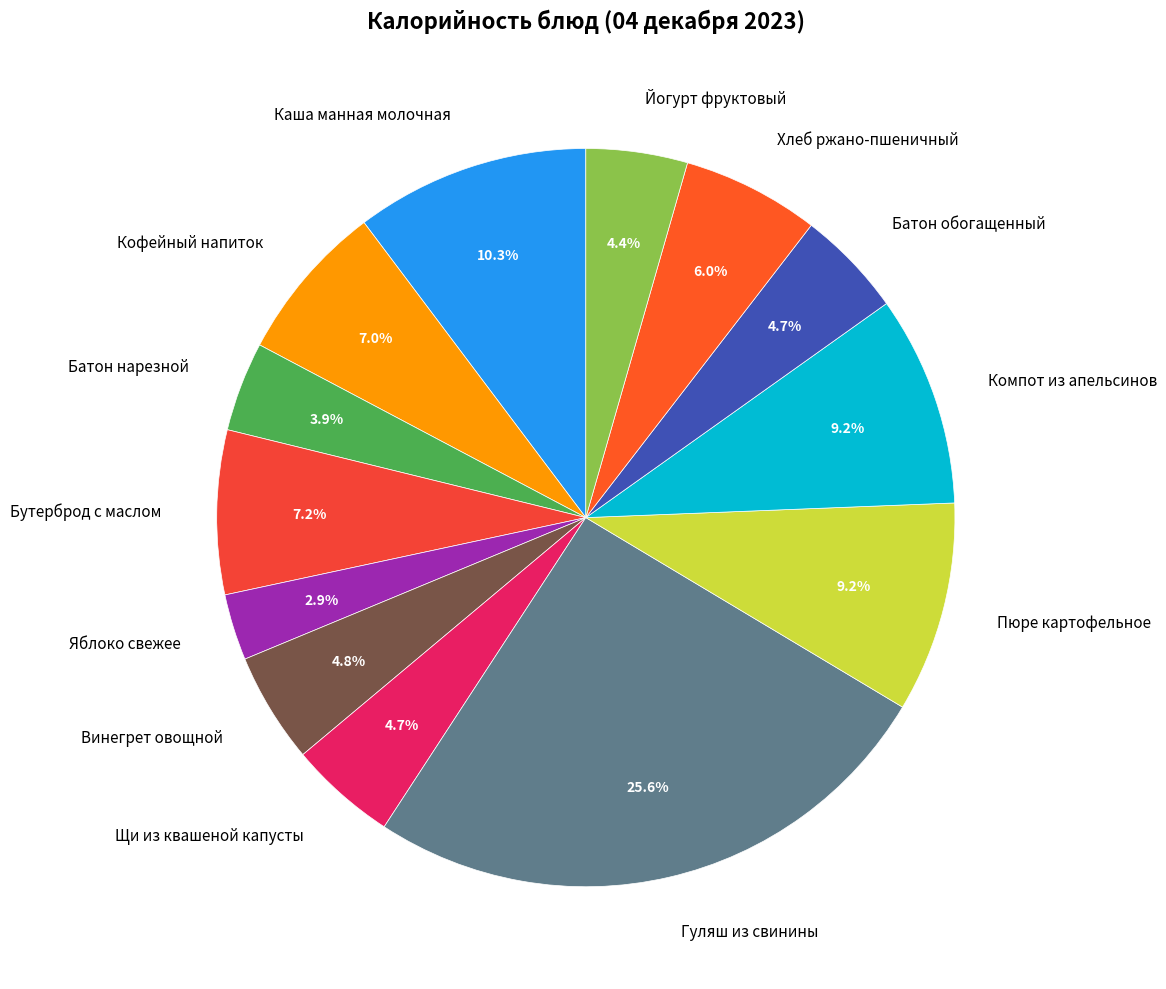

Does Батон обогащенный represent more than half of the total?

No